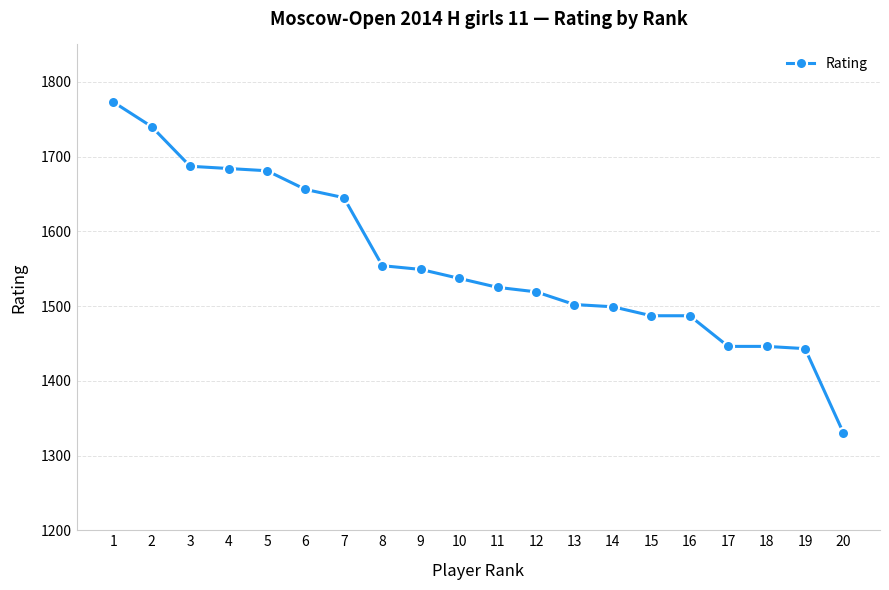

Approximately how many times larger is the value at 11 compared to 12?

1.0